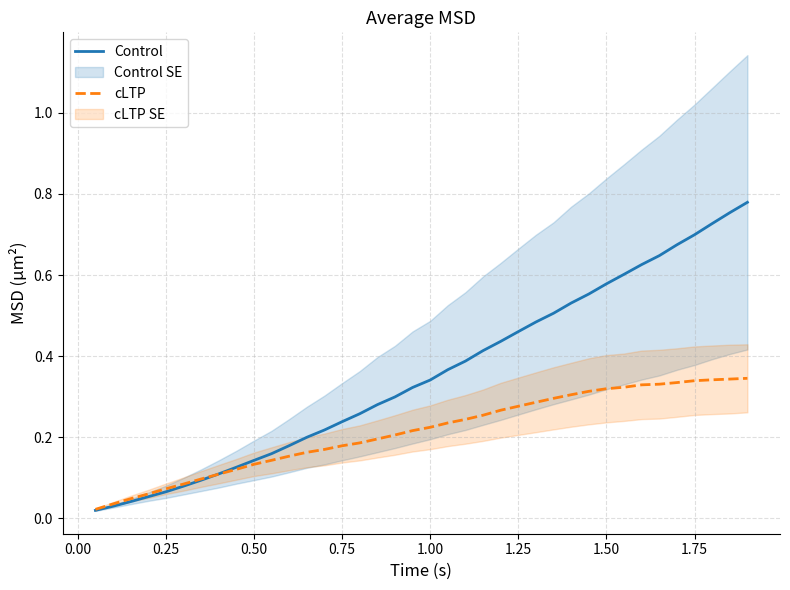

True or false: cLTP has more than 0 points higher than both neighbors.

False